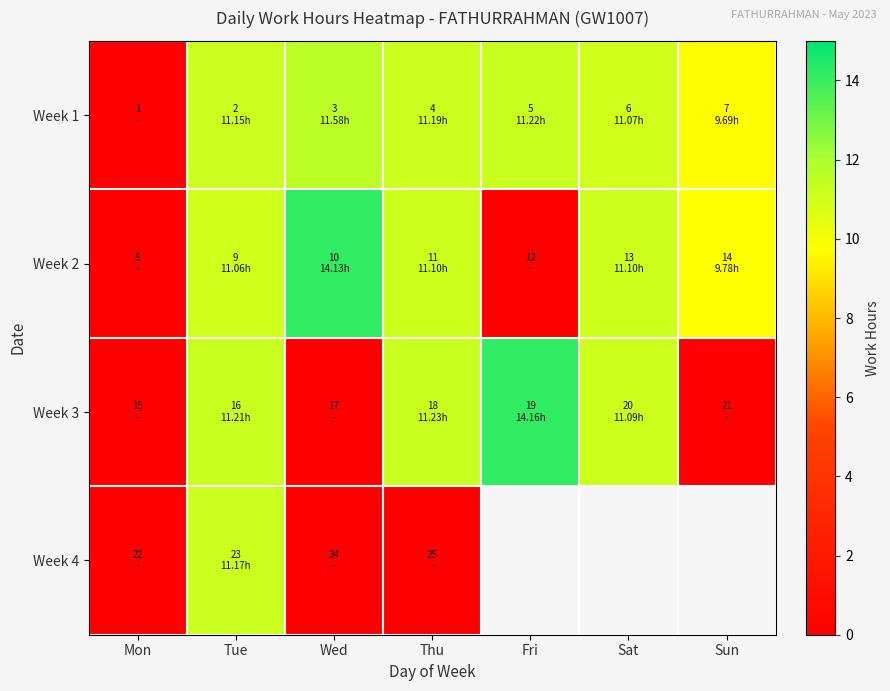

What is the sum of the Week 3 values at Sun and Thu?

11.2